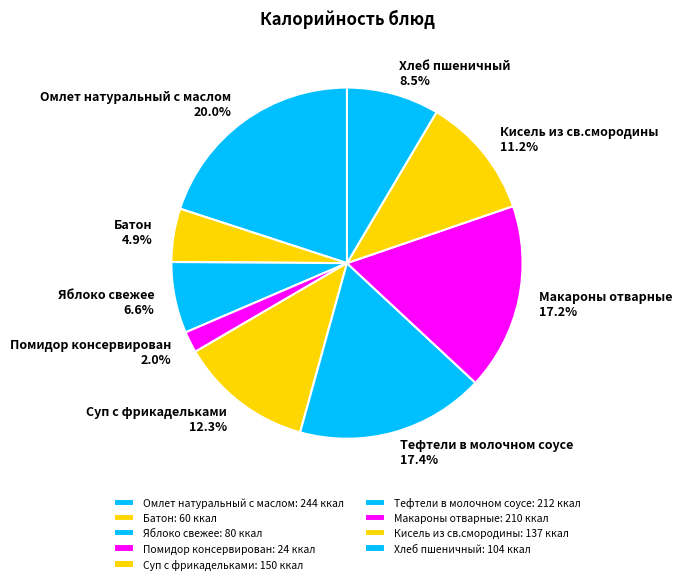

How many slices are in this pie chart?

9